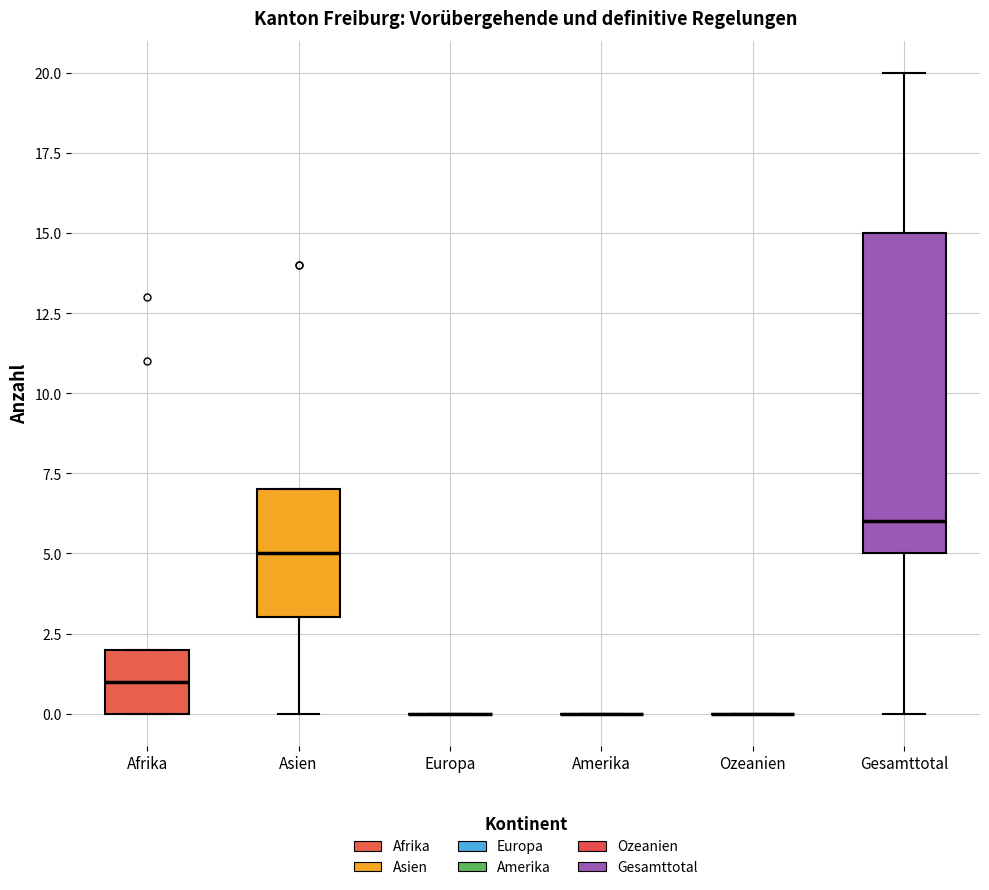

Reading left to right, transcribe this box plot: for each box, give where its median line is, the range the box spans, and where its two whiskers end, as read against the y-axis. The values are not printed on the chart, so give them approximately, as read against the axis.

Afrika: median 1, box 0 to 2, whiskers 0 to 2
Asien: median 5, box 3 to 7, whiskers 0 to 7
Europa: box collapsed to a line at 0, whiskers 0 to 0
Amerika: box collapsed to a line at 0, whiskers 0 to 0
Ozeanien: box collapsed to a line at 0, whiskers 0 to 0
Gesamttotal: median 6, box 5 to 15, whiskers 0 to 20